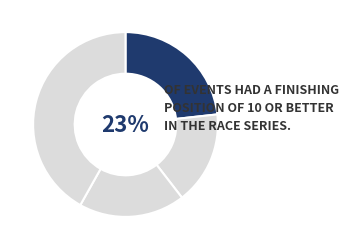

How many slices are in this pie chart?

4